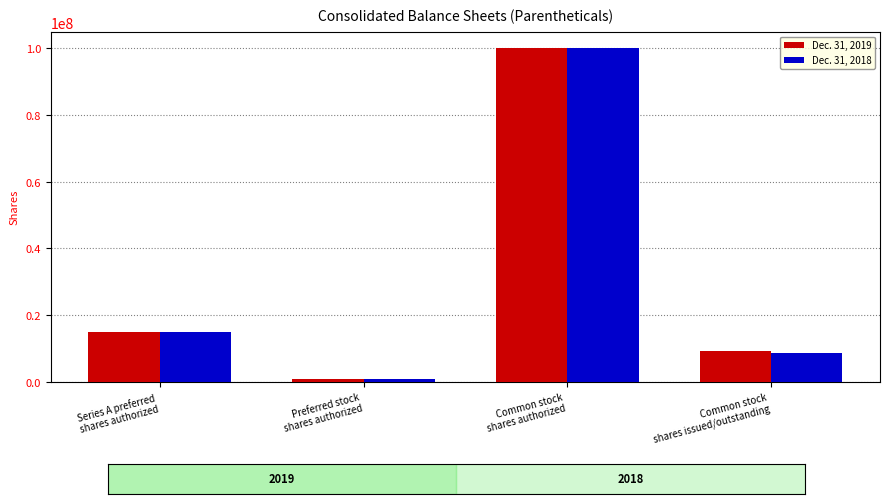

What is the difference between the second highest and minimum values in the Dec. 31, 2018 series?

14045000